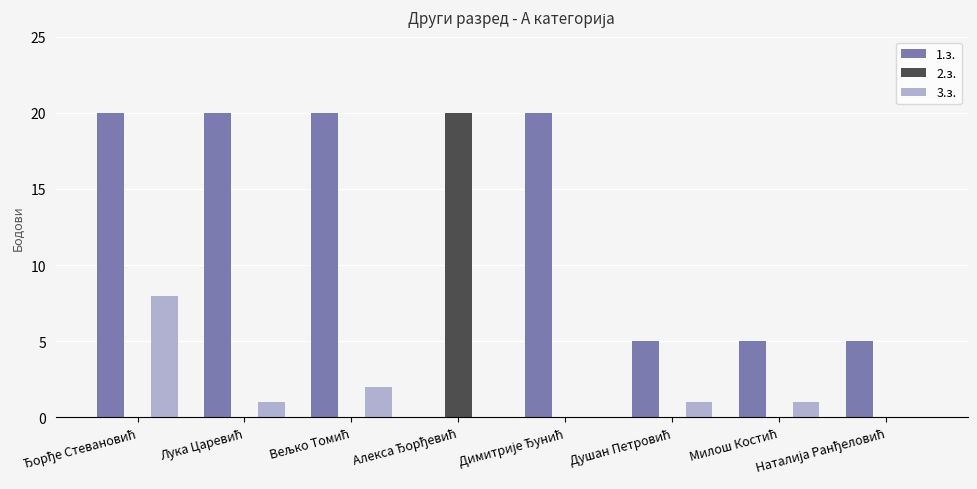

Reading left to right, list all the values displayed in this chart.

1.з.: 20	20	20	0	20	5	5	5
2.з.: 0	0	0	20	0	0	0	0
3.з.: 8	1	2	0	0	1	1	0